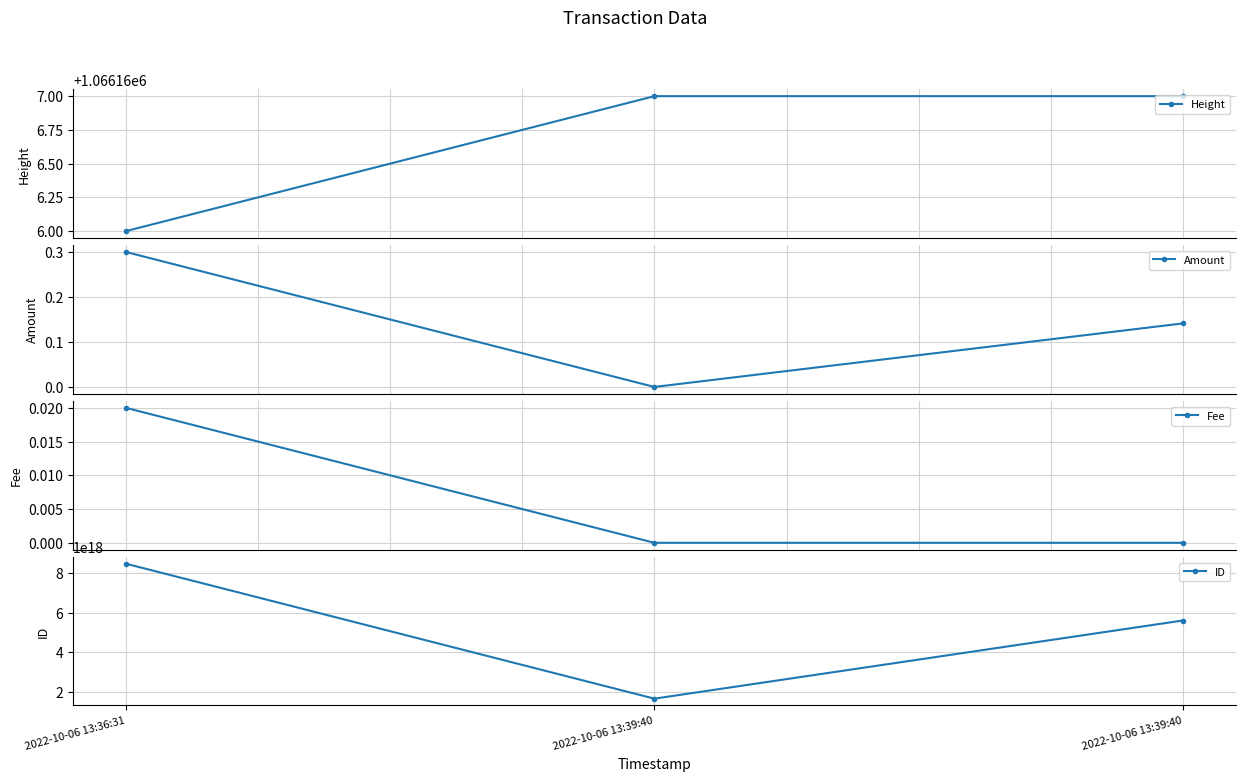

What are all the series names shown in the legend?

Height, Amount, Fee, ID